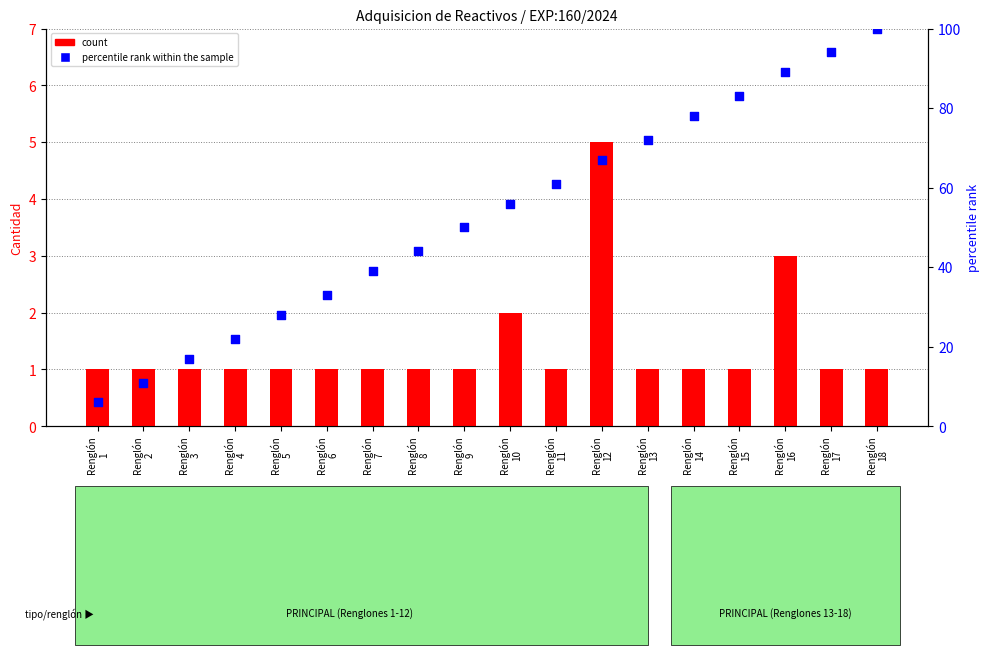

Which series has the largest total across all categories?

percentile rank within the sample